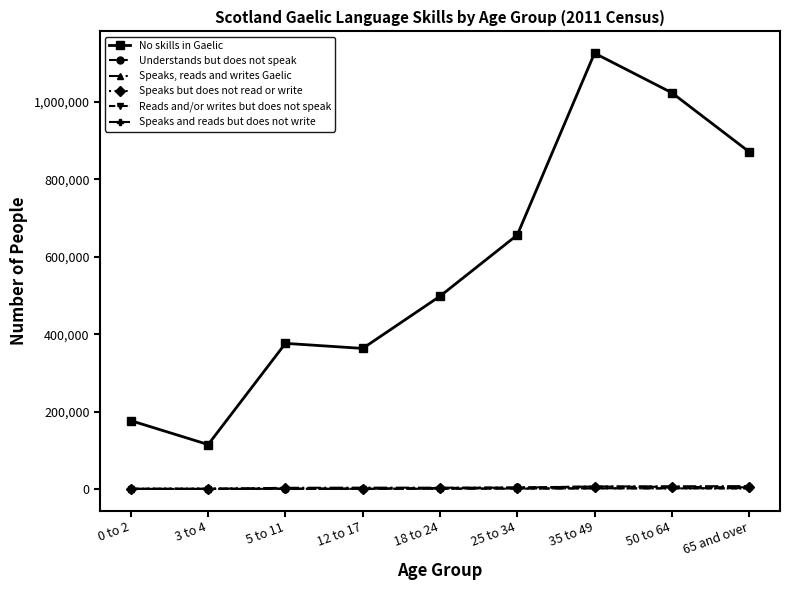

Is the value of No skills in Gaelic at 65 and over greater than the value of Speaks, reads and writes Gaelic at 25 to 34?

Yes